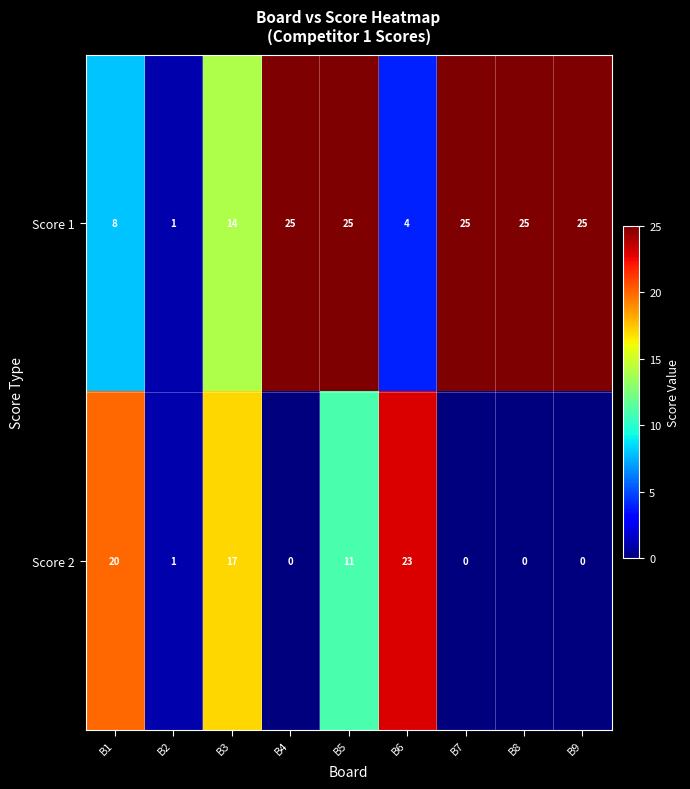

Which series changed the most between B1 and B3?

Score 1